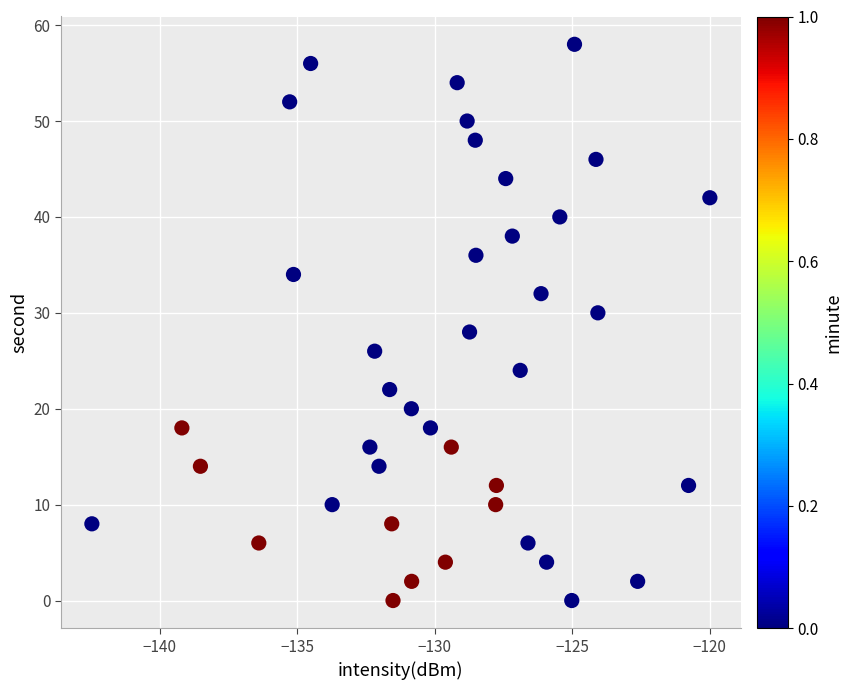

What is the range of Y values (max minus min)?

58